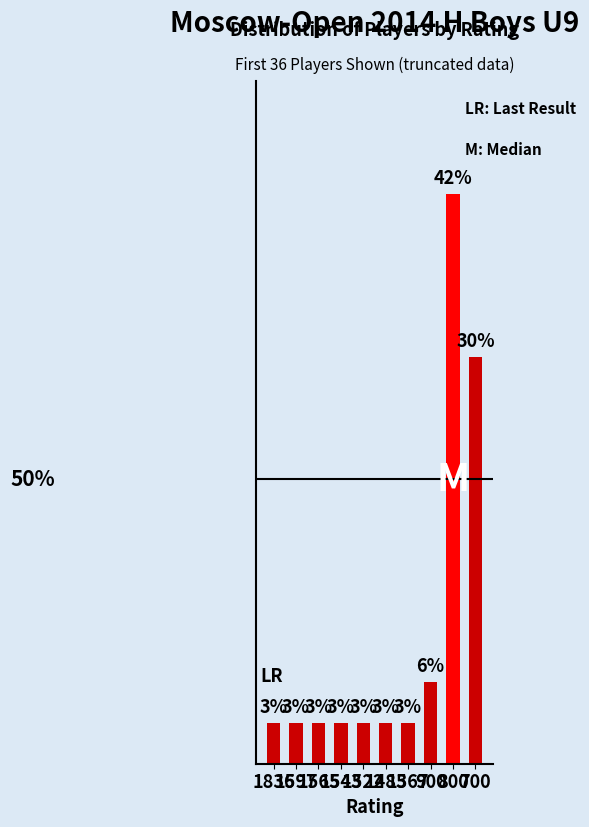

What is the change in value from 1485 to 900?

+1